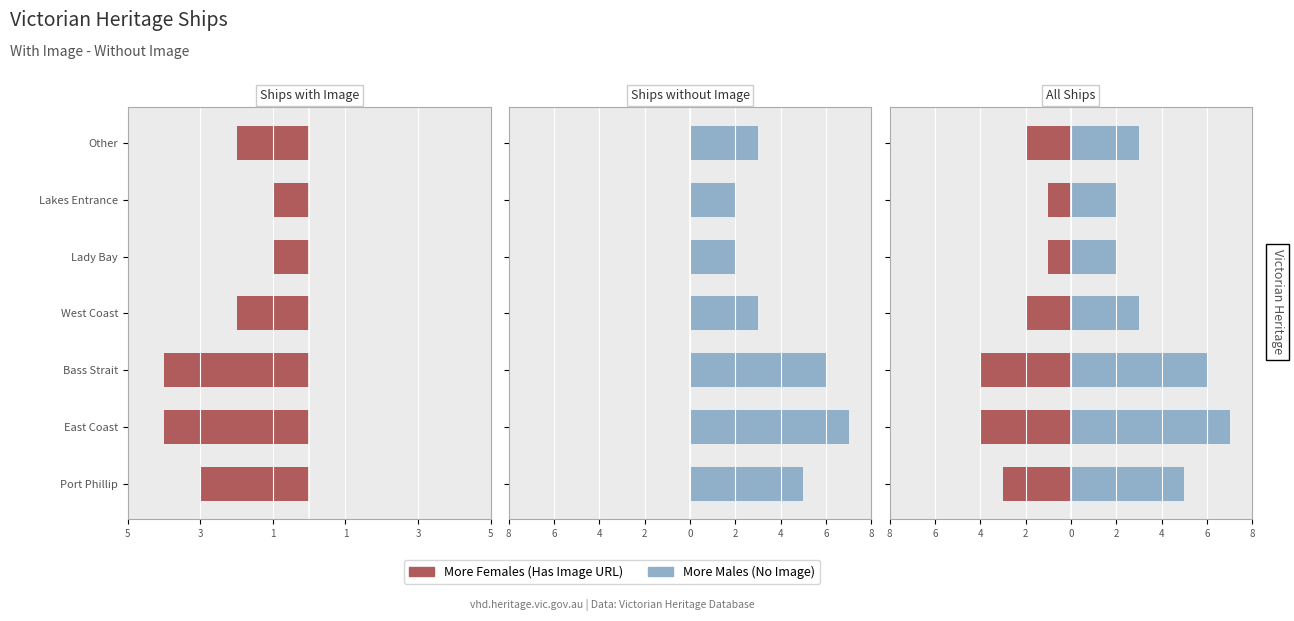

How many data points in More Males are above 3?

3